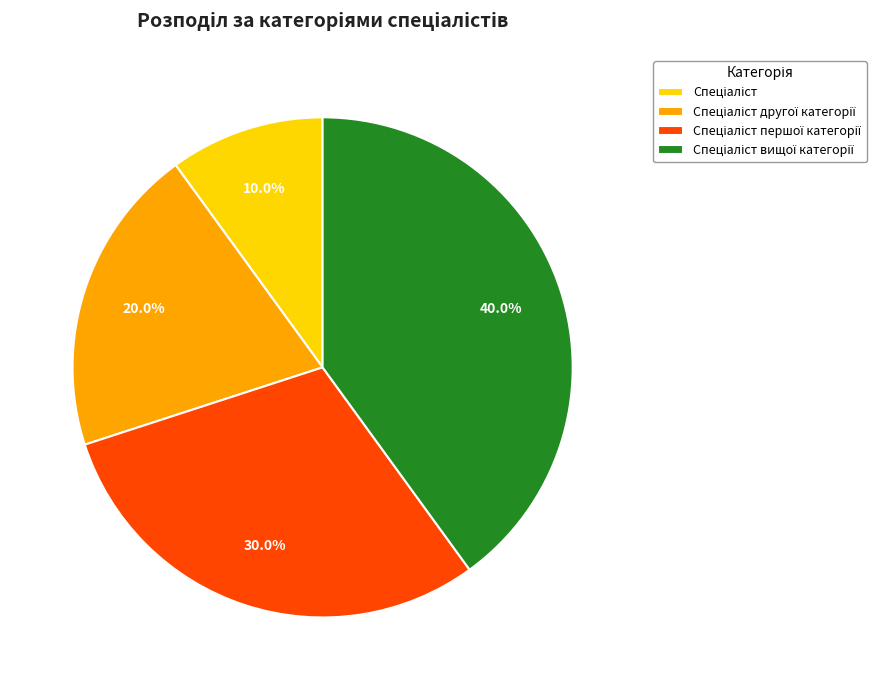

Is there a majority slice in this chart?

No